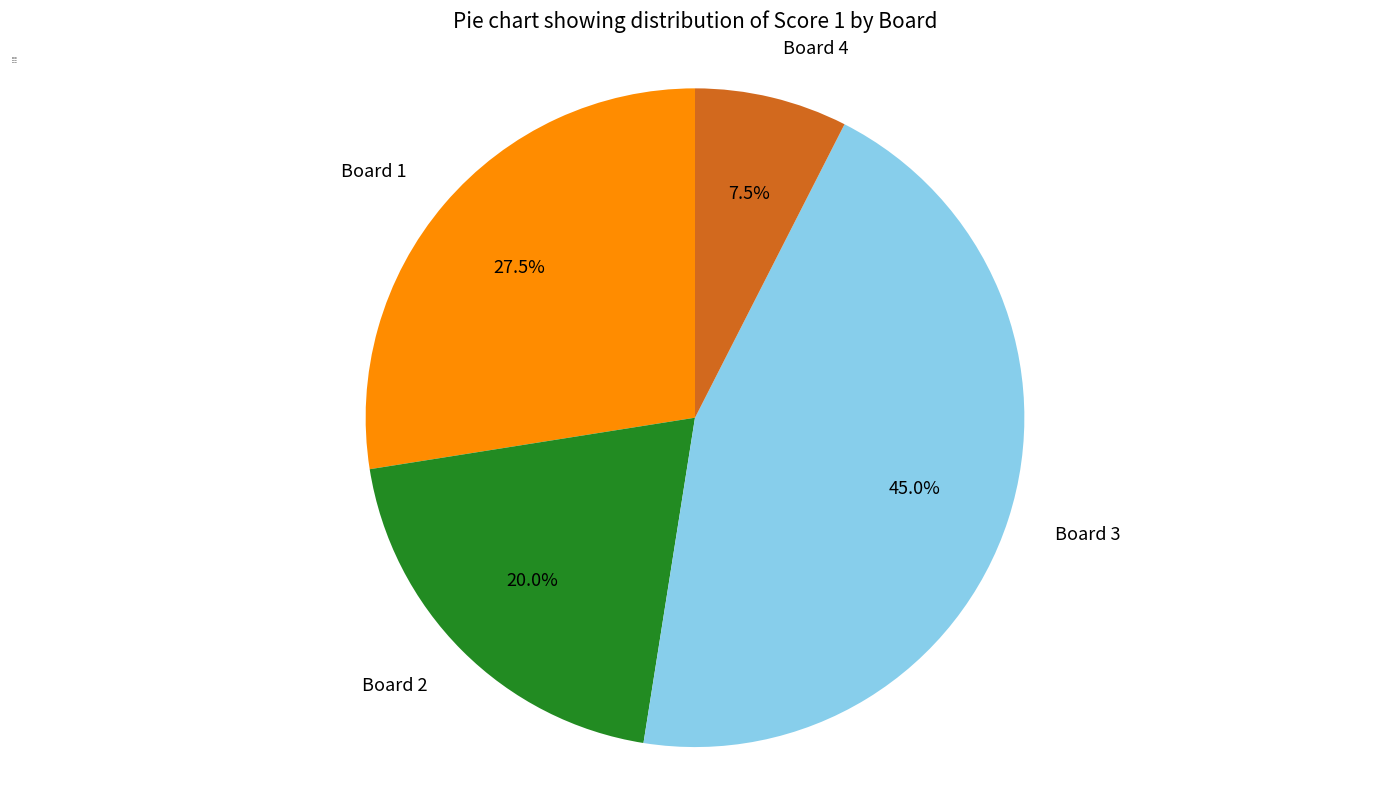

Is it true that Board 2 is 13% of the pie?

False